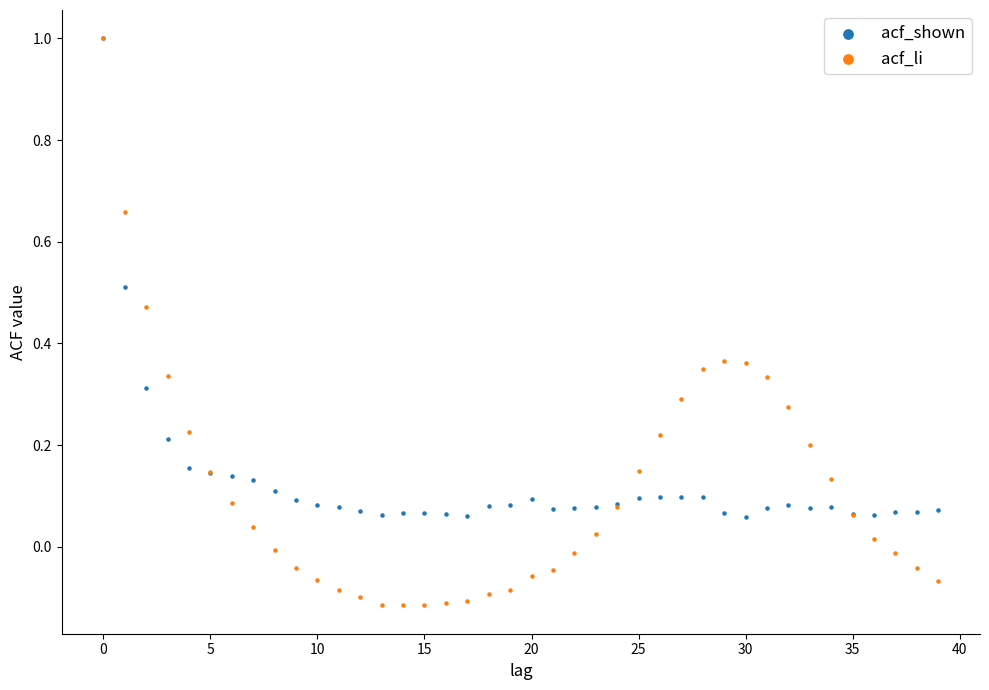

Which series has the widest spread of Y values?

acf_li